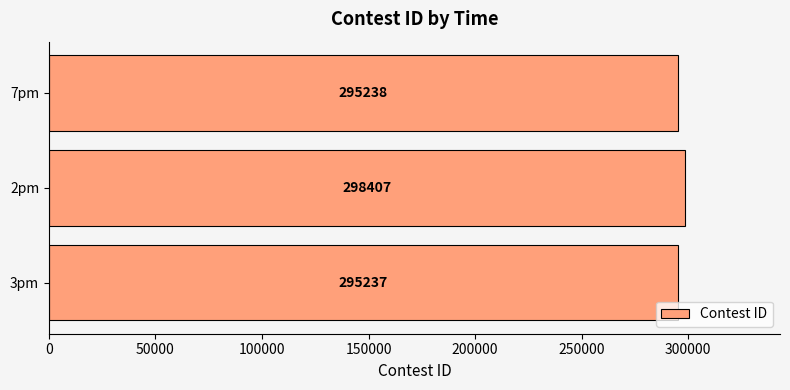

The chart shows a value of 295237 at 3pm. True or false?

True